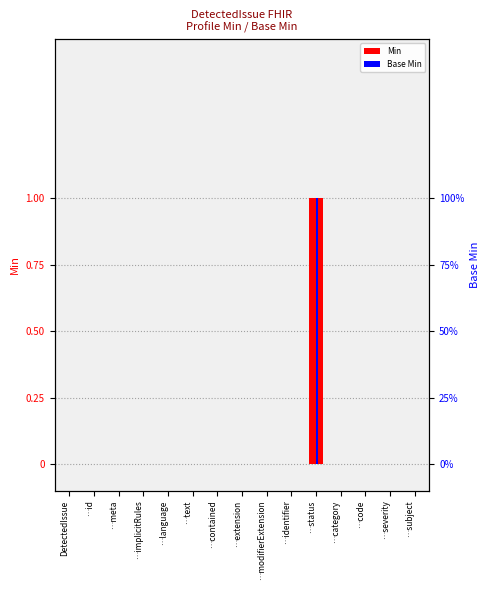

What are all the series names shown in the legend?

Min, Base Min